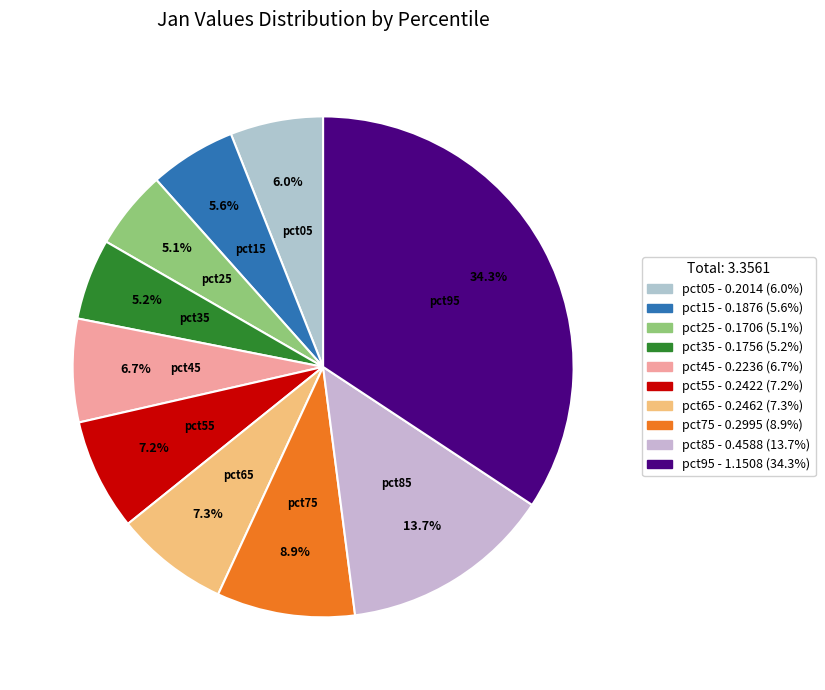

What is the largest slice in the pie chart?

pct95